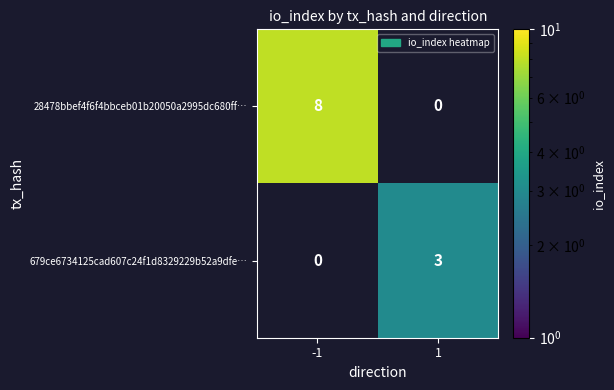

Rank the series at -1 from lowest to highest value.

679ce6734125cad607c24f1d8329229b52a9dfe…, 28478bbef4f6f4bbceb01b20050a2995dc680ff…